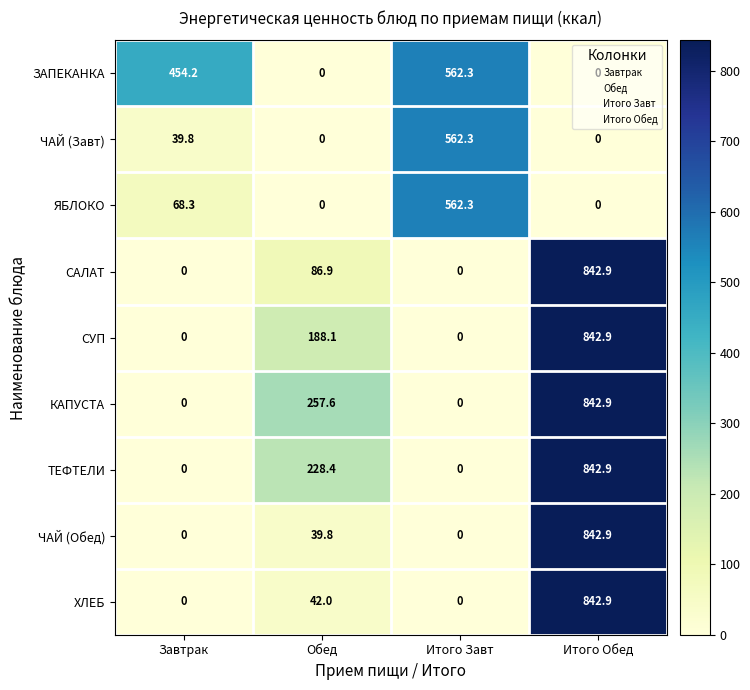

At how many categories does at least one series exceed 784?

1